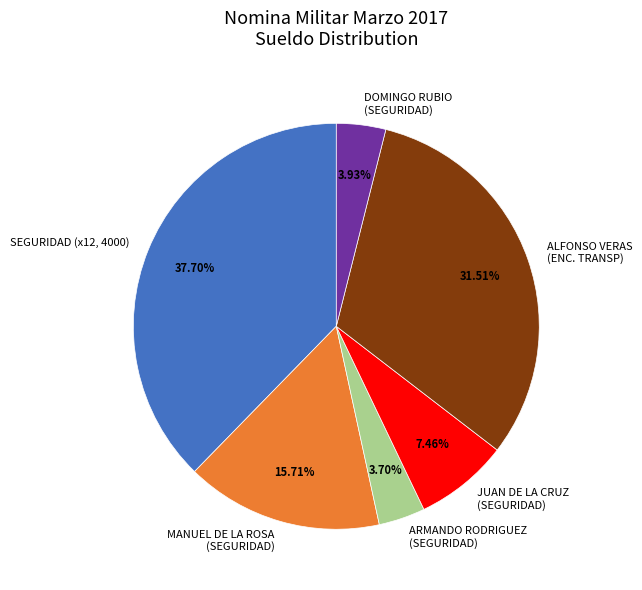

Is there any slice that represents more than half of the pie?

No